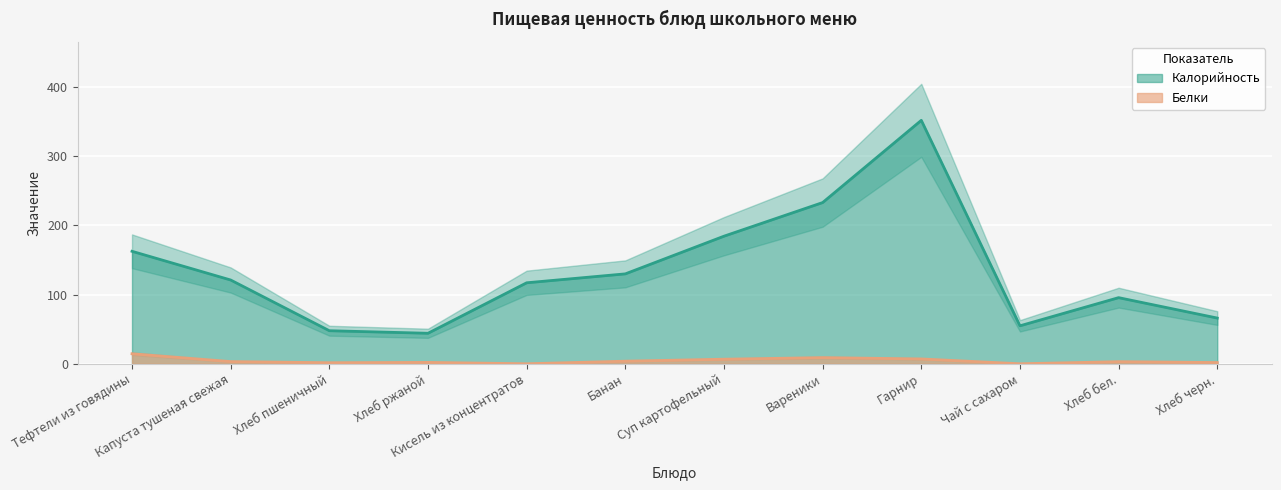

Does the chart display data point markers on the line(s)?

No